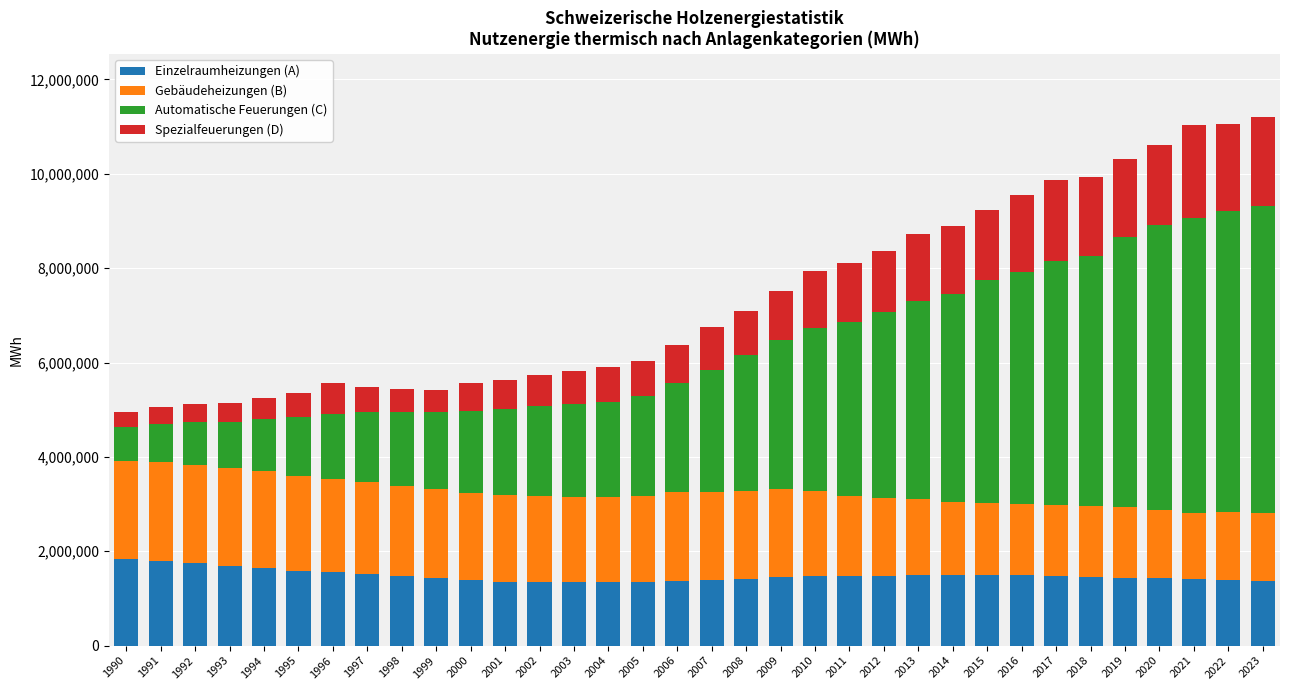

What is the difference between the maximum and minimum values in the Einzelraumheizungen (A) series?

494095